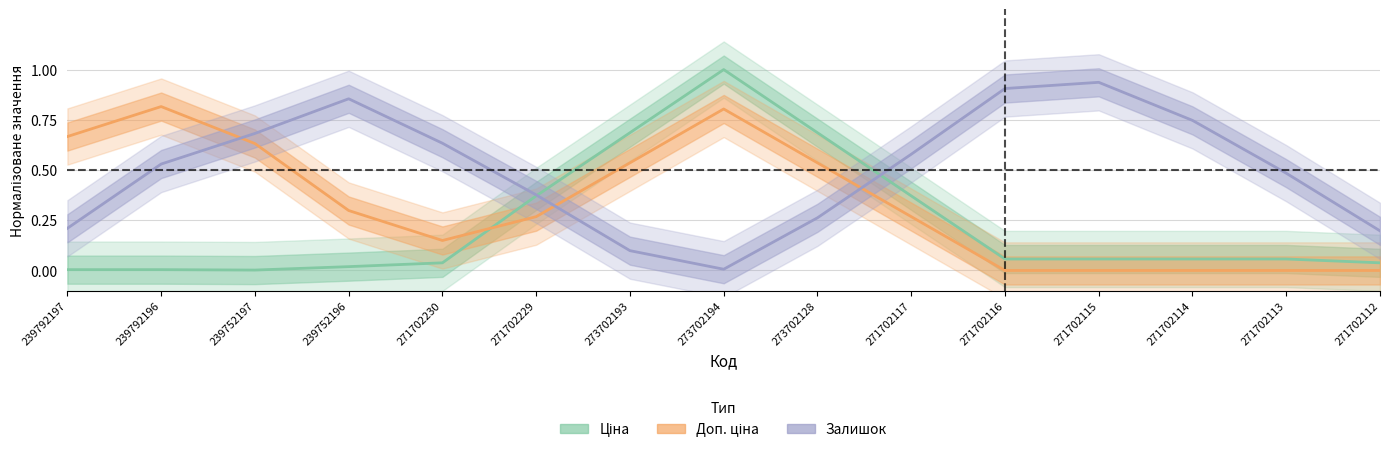

At which label does Доп. ціна reach its peak?

239792196